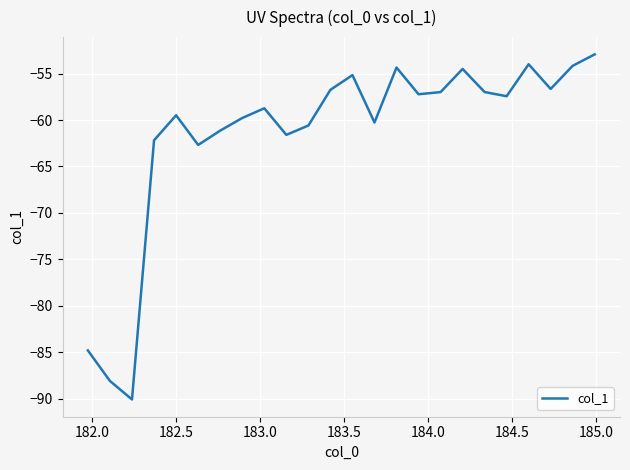

What is the greatest value displayed?

-52.9